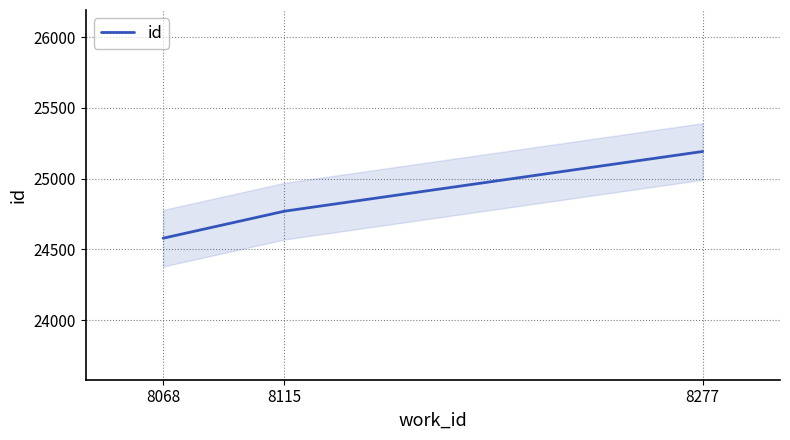

List the labels in order of value, smallest first.

8068, 8115, 8277